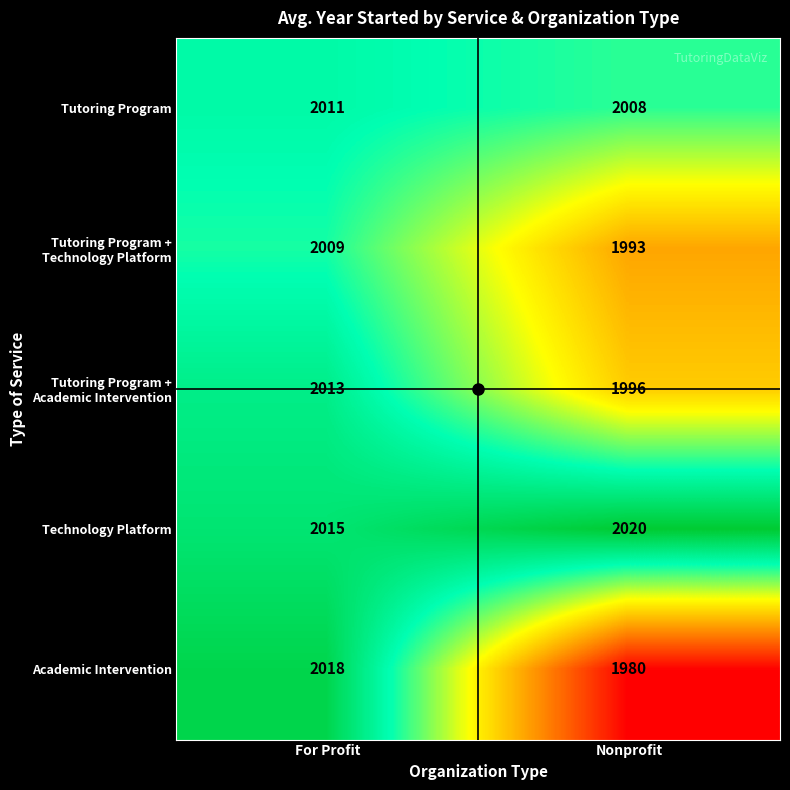

Which series has the largest total across all categories?

Technology Platform